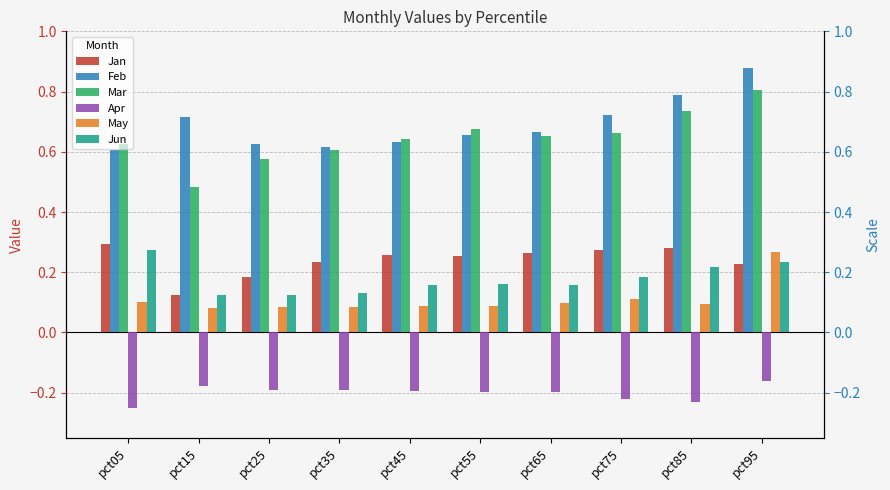

What is the lowest value of the Feb series?

0.6